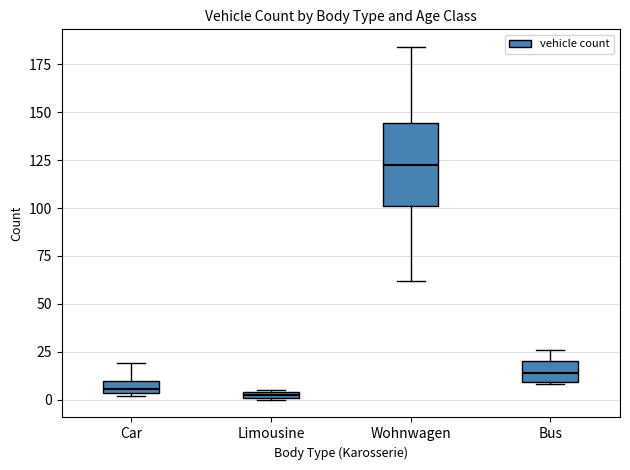

Which box is the tallest, from its lower edge to its upper edge?

Wohnwagen